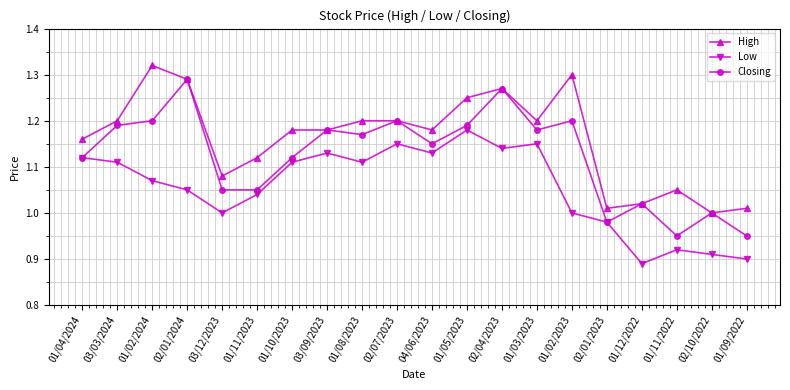

What is the label of the 14th point from the left?

01/03/2023